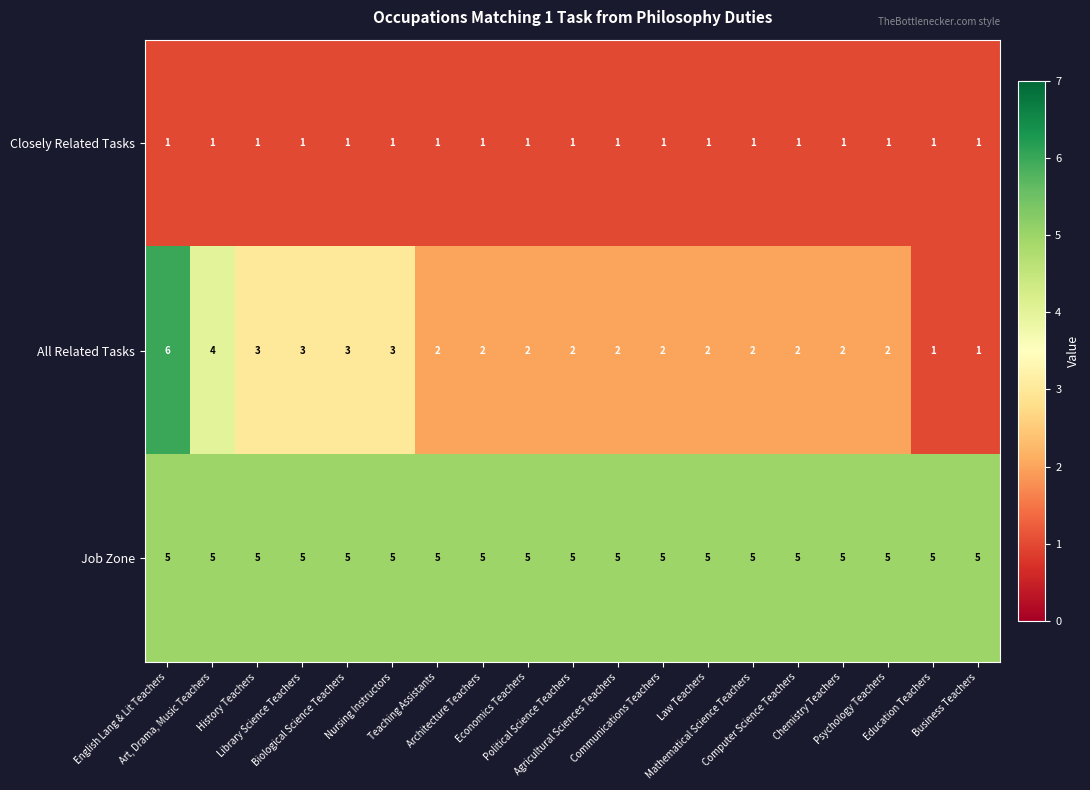

At Architecture Teachers, list the series in order from smallest to largest.

Closely Related Tasks, All Related Tasks, Job Zone